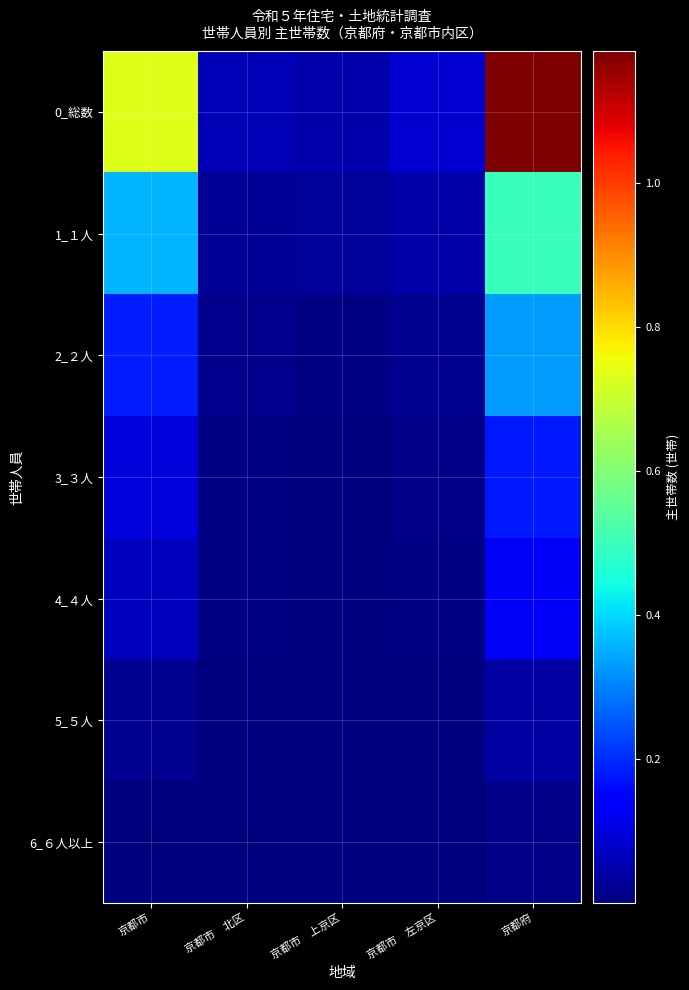

Reading left to right, transcribe all the data shown in this chart.

0_総数: 京都市=731200	京都市　北区=56820	京都市　上京区=47640	京都市　左京区=86050	京都府=1182900
1_１人: 京都市=359200	京都市　北区=25780	京都市　上京区=29530	京都市　左京区=46050	京都府=497900
2_２人: 京都市=184400	京都市　北区=15910	京都市　上京区=9120	京都市　左京区=19470	京都府=330400
3_３人: 京都市=96900	京都市　北区=7760	京都市　上京区=4750	京都市　左京区=10380	京都府=178200
4_４人: 京都市=66300	京都市　北区=5260	京都市　上京区=3140	京都市　左京区=7200	京都府=126700
5_５人: 京都市=20200	京都市　北区=1660	京都市　上京区=920	京都市　左京区=2100	京都府=39500
6_６人以上: 京都市=4200	京都市　北区=440	京都市　上京区=170	京都市　左京区=450	京都府=10100